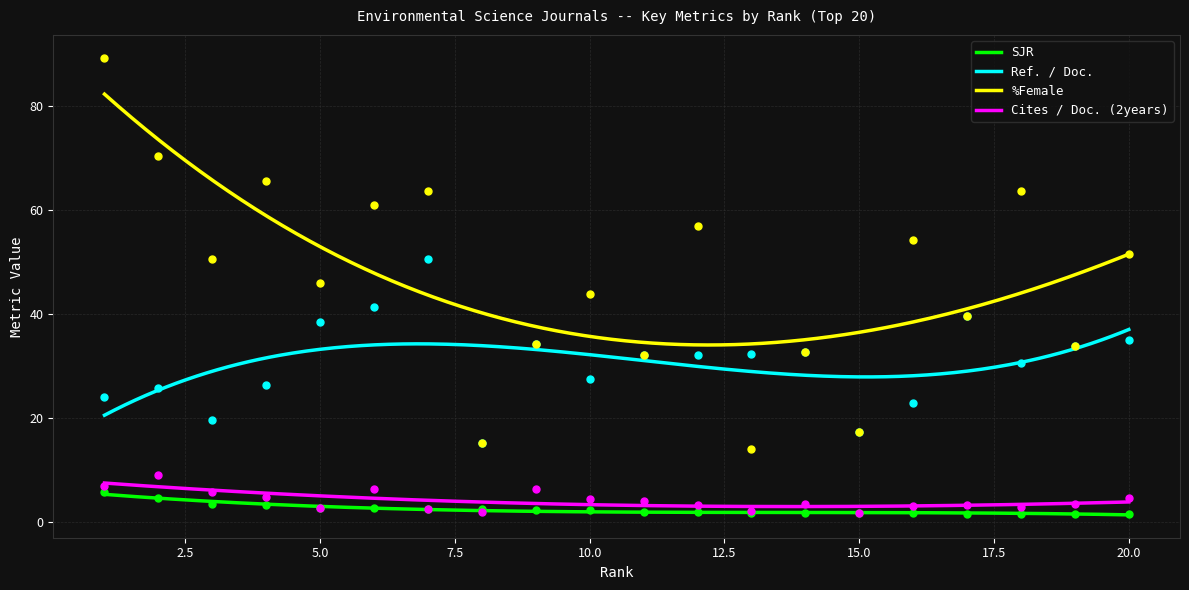

Which series reaches the minimum Y coordinate?

SJR